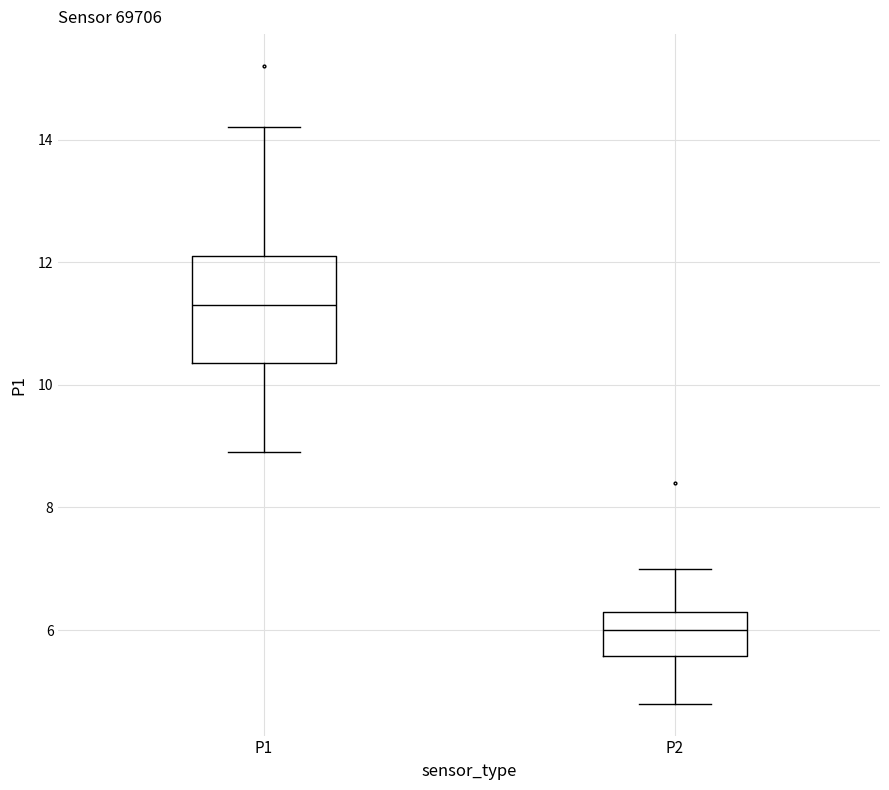

Comparing the boxes themselves (not the whiskers), which one is the tallest?

P1